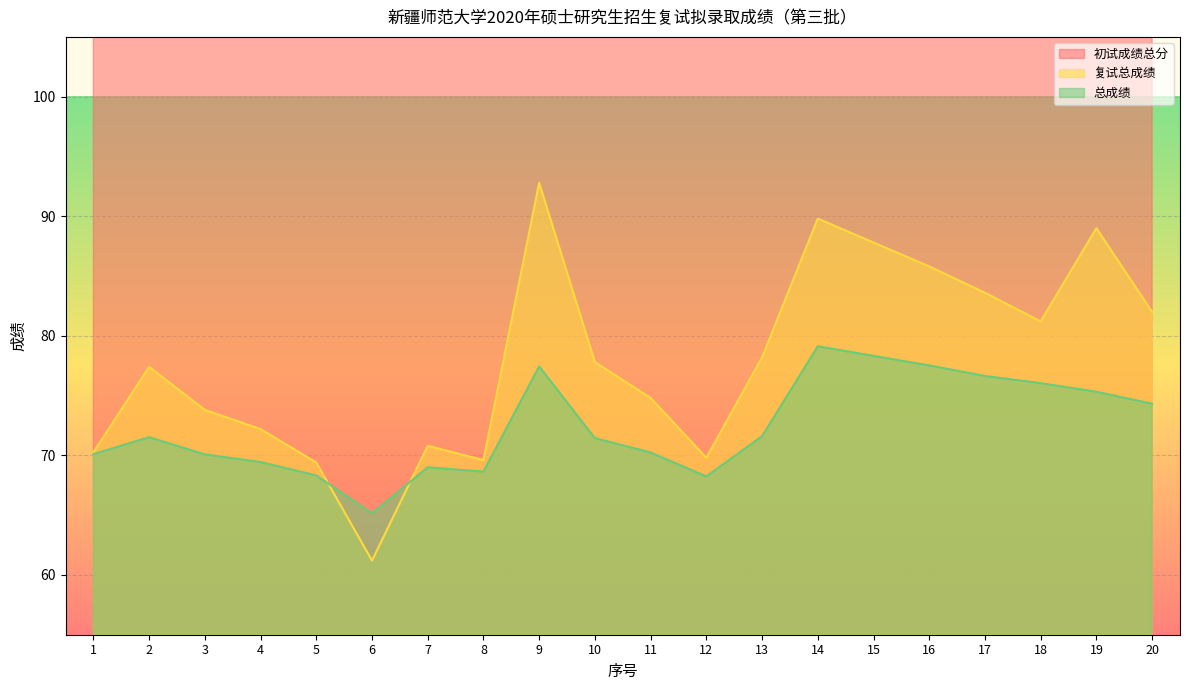

Where is the first local minimum for 初试成绩总分?

19